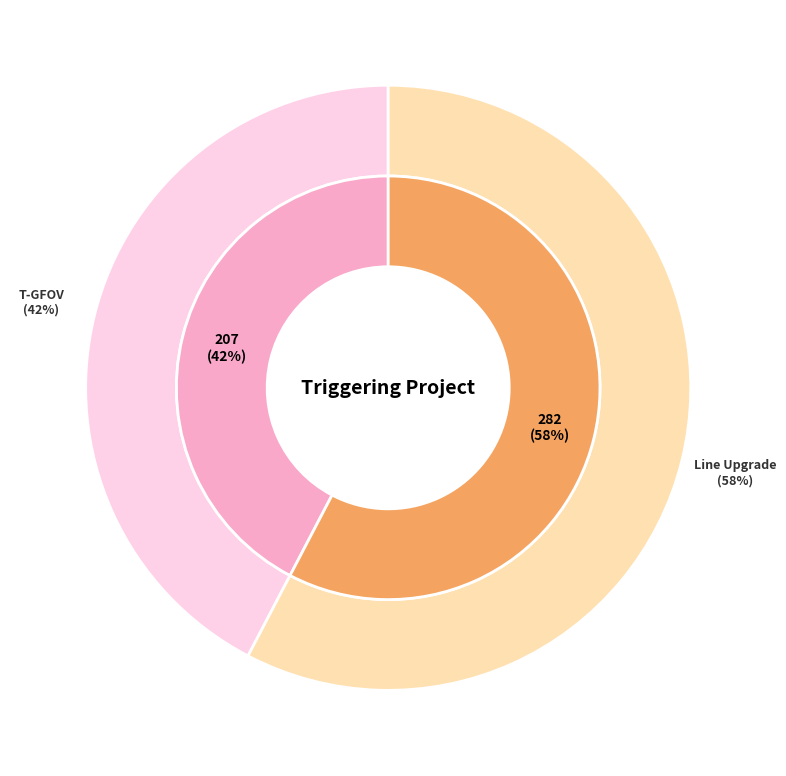

True or false: T-GFOV accounts for 49% of the total.

False